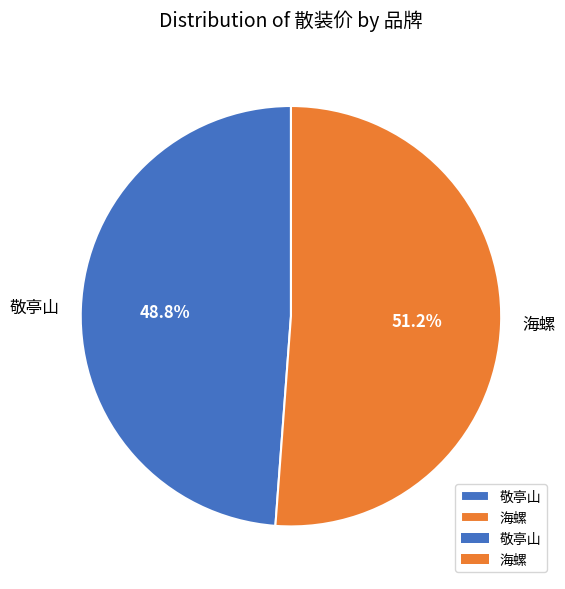

True or false: 海螺 accounts for 63% of the total.

False